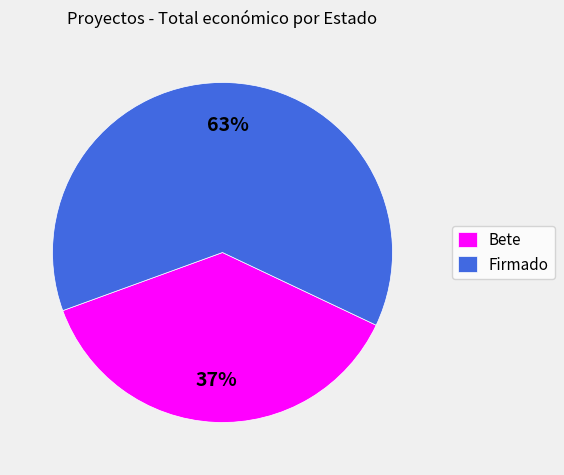

Count the number of slices in the pie.

2